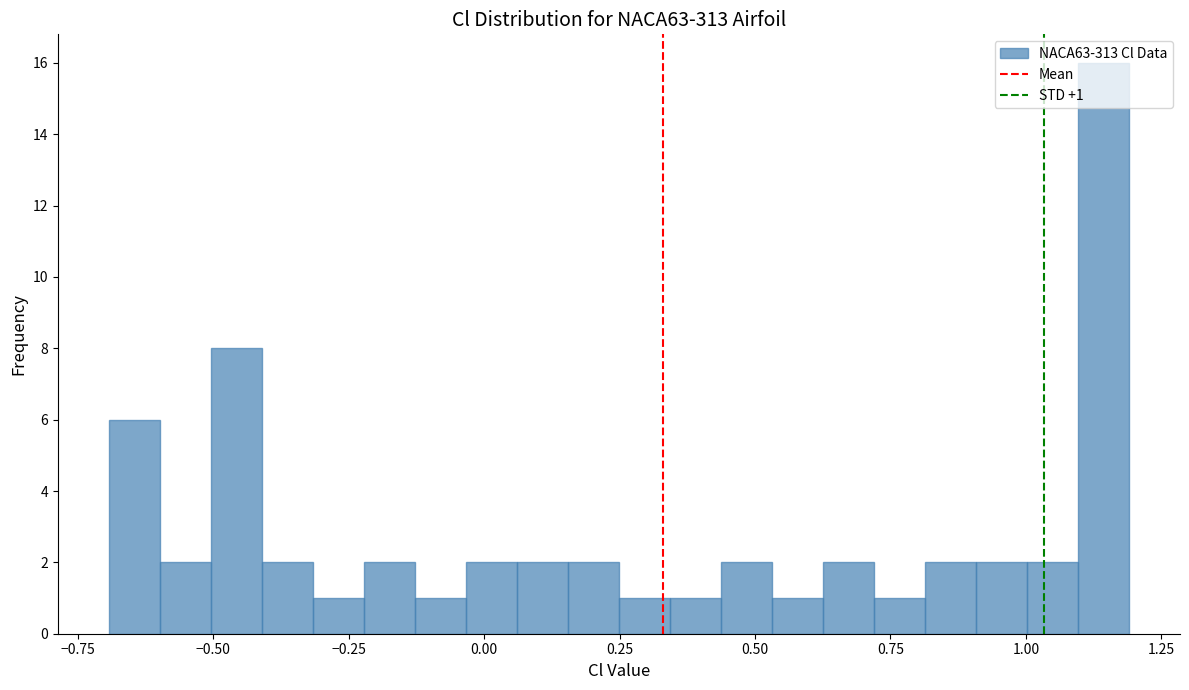

Around what value on the x-axis is the tallest bar? Give the approximate position of its centre, as read against the axis.

1.15